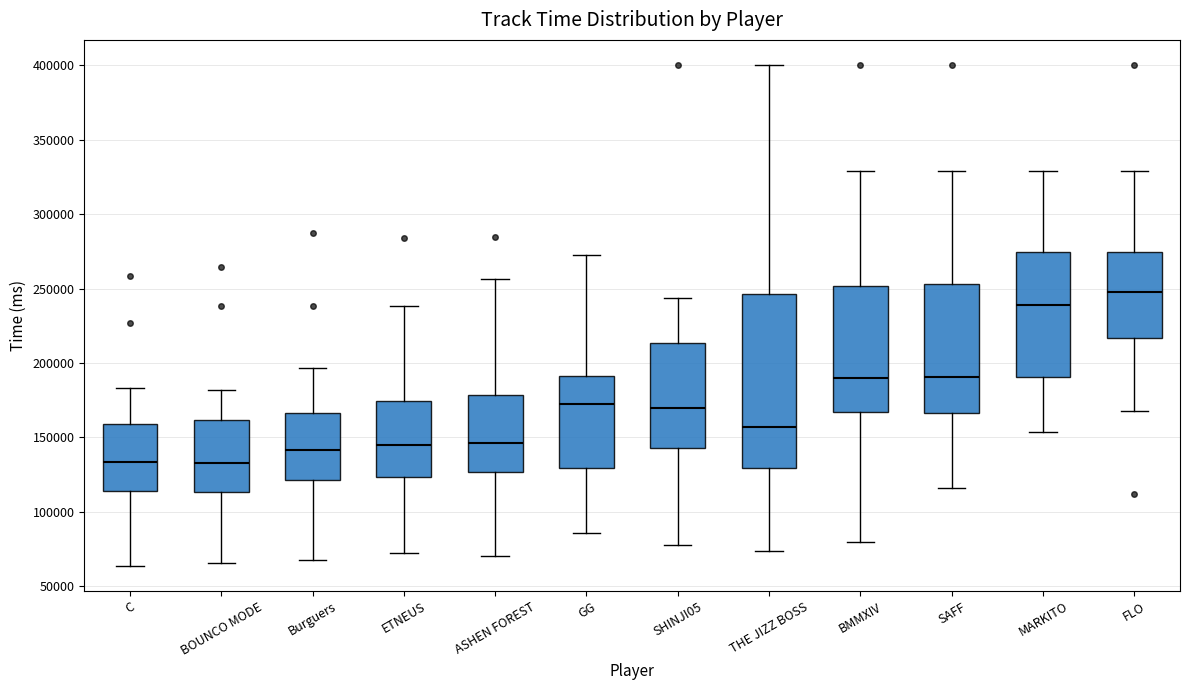

Reading left to right, read every box against the y-axis: the position of its median line, the range the box covers, and the ends of its whiskers. The values are not printed on the chart, so give them approximately, as read against the axis.

C: median 135000, box 115000 to 160000, whiskers 65000 to 185000
BOUNCO MODE: median 135000, box 115000 to 160000, whiskers 65000 to 180000
Burguers: median 140000, box 120000 to 165000, whiskers 70000 to 195000
ETNEUS: median 145000, box 125000 to 175000, whiskers 70000 to 240000
ASHEN FOREST: median 145000, box 125000 to 180000, whiskers 70000 to 255000
GG: median 175000, box 130000 to 190000, whiskers 85000 to 270000
SHINJI05: median 170000, box 145000 to 215000, whiskers 80000 to 245000
THE JIZZ BOSS: median 155000, box 130000 to 245000, whiskers 75000 to 400000
BMMXIV: median 190000, box 165000 to 250000, whiskers 80000 to 330000
SAFF: median 190000, box 165000 to 255000, whiskers 115000 to 330000
MARKITO: median 240000, box 190000 to 275000, whiskers 155000 to 330000
FLO: median 250000, box 215000 to 275000, whiskers 170000 to 330000